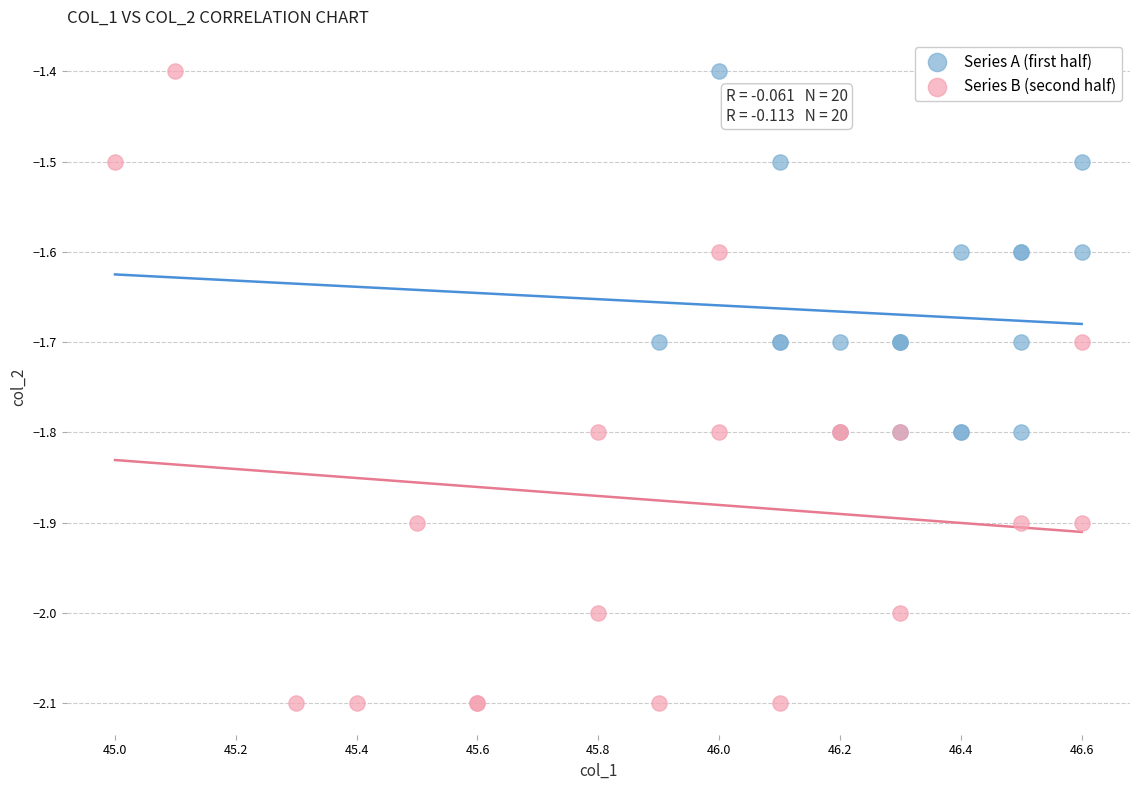

Which series contains the lowest Y value?

Series B (second half)